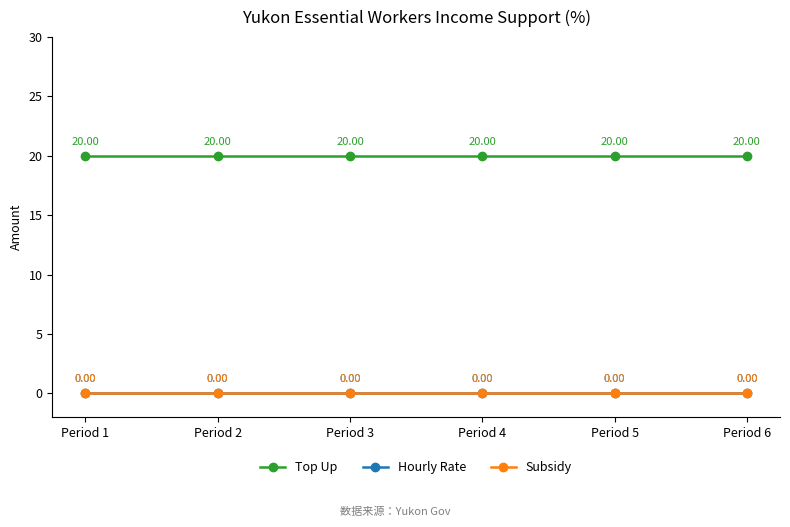

Is this an area chart (filled region under the line)?

No